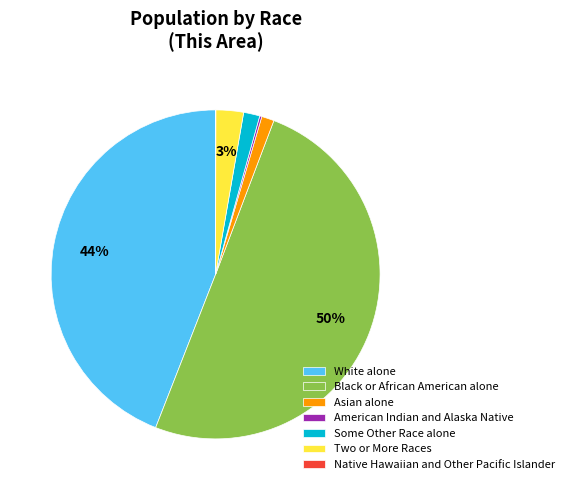

To the nearest percent, what portion does Two or More Races represent?

3%